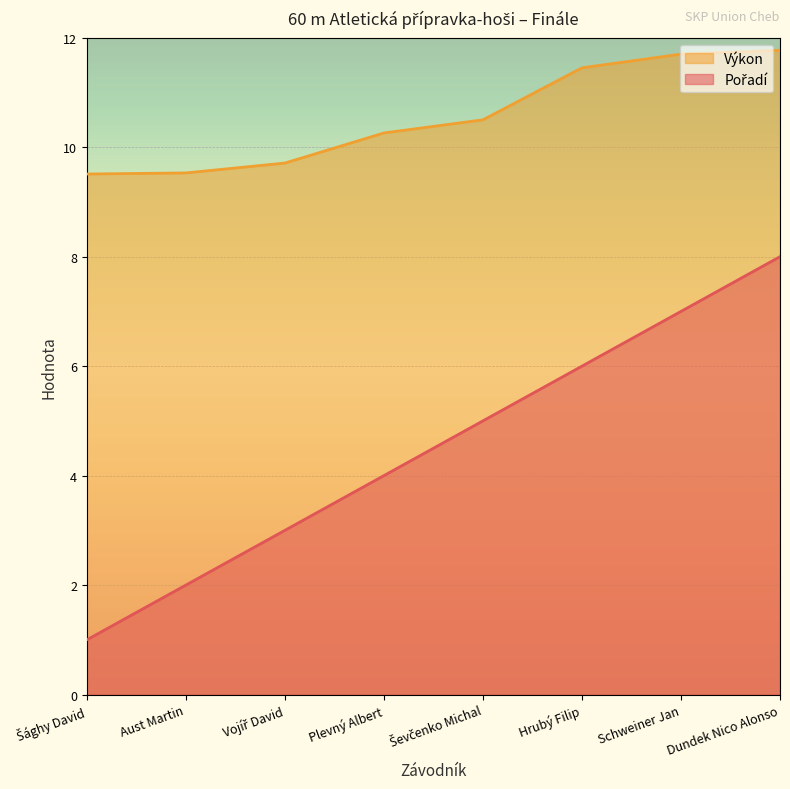

True or false: Výkon and Pořadí intersect in this chart.

False